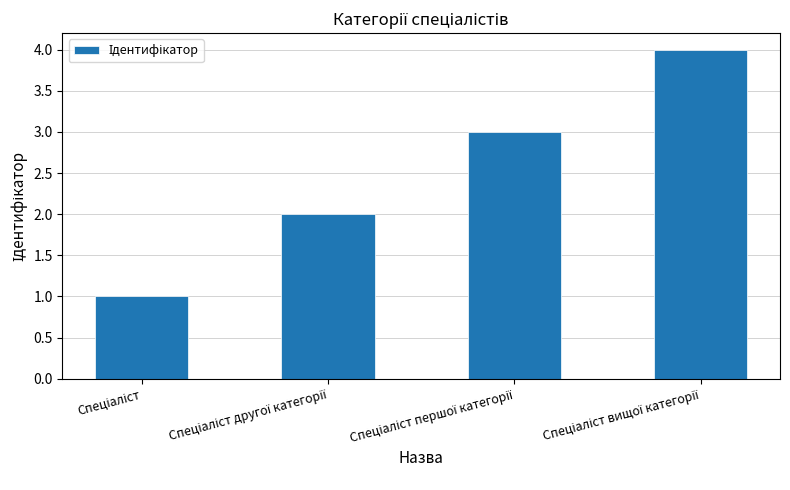

What is the difference between the maximum and minimum values?

3